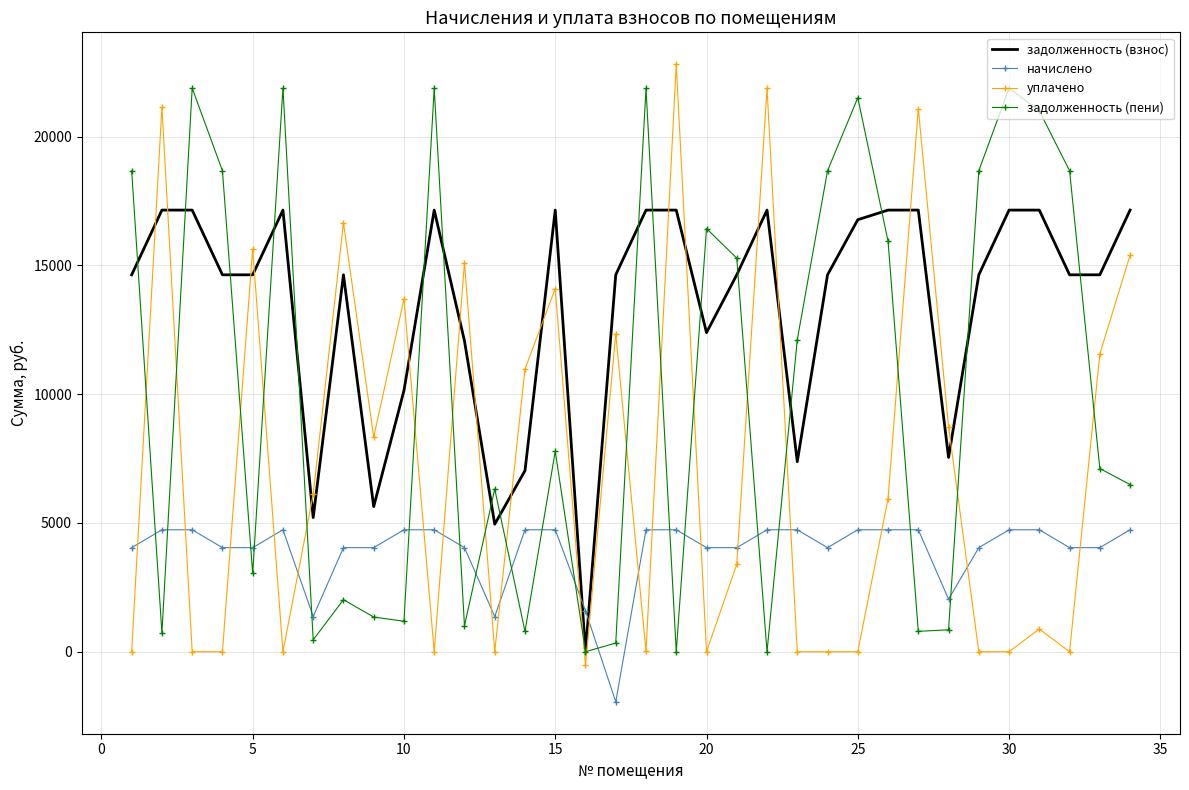

Rank the series by their average value, from highest to lowest.

задолженность (взнос), задолженность (пени), уплачено, начислено